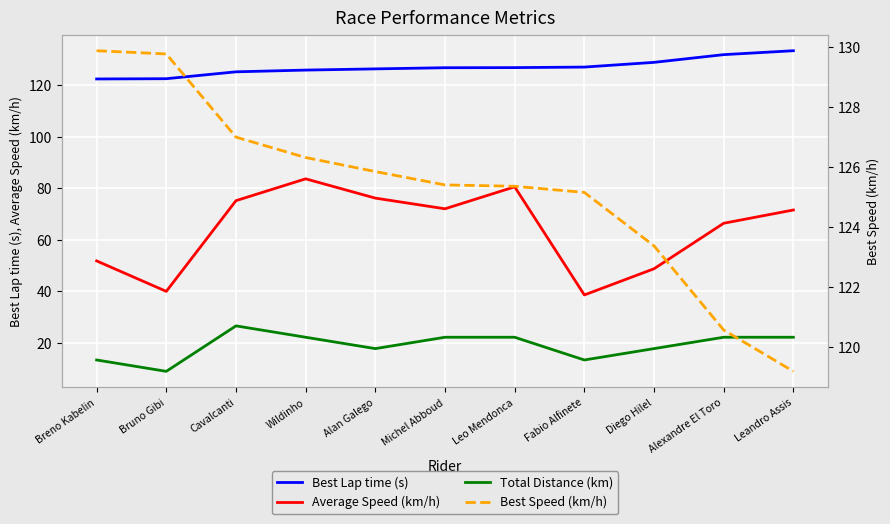

Which category has the highest value in the Best Lap time (s) series?

Leandro Assis